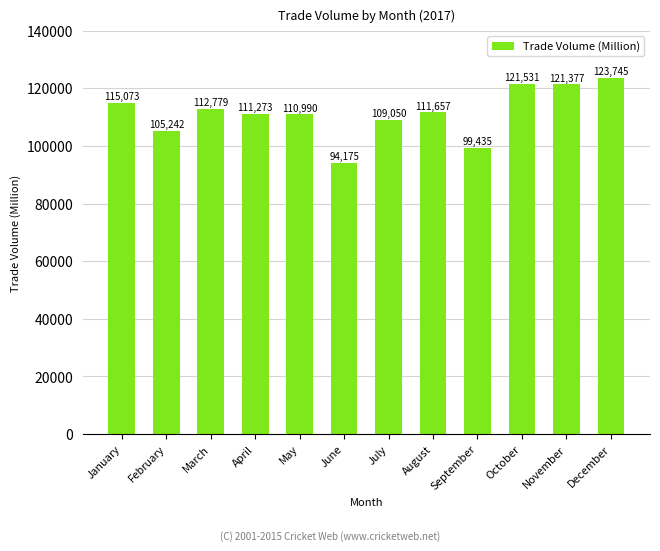

At which category does the chart reach its peak across all series?

December